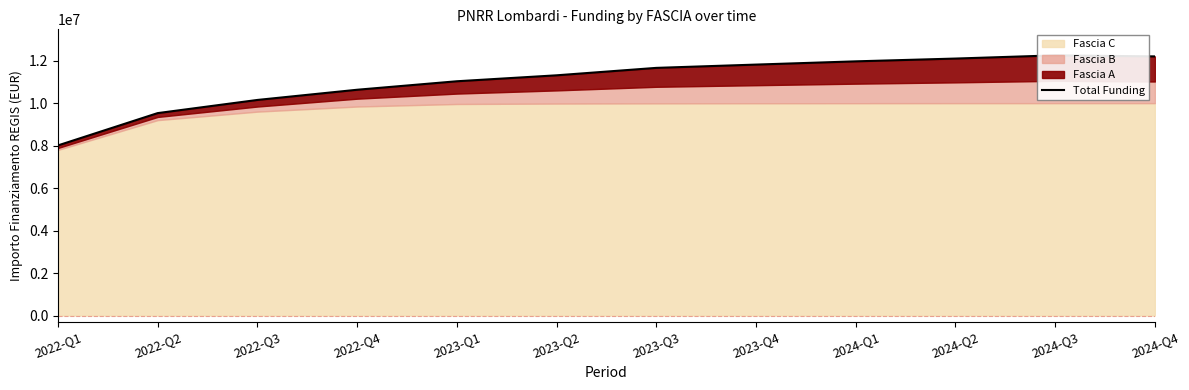

Where does the data first go above 11655988?

2023-Q4